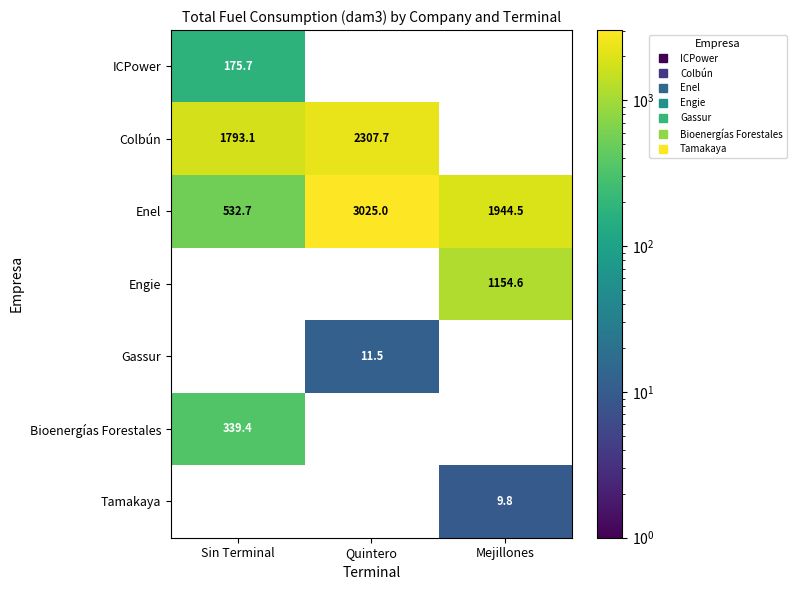

Where is Bioenergías Forestales nearest to the value 339?

Sin Terminal